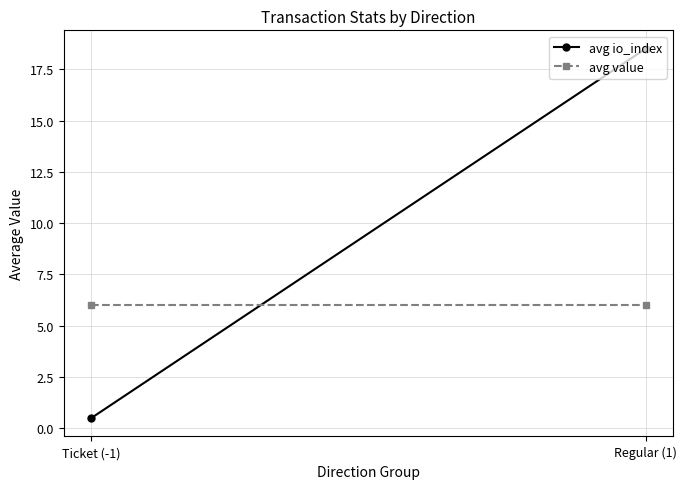

What is the maximum value for avg io_index?

18.5